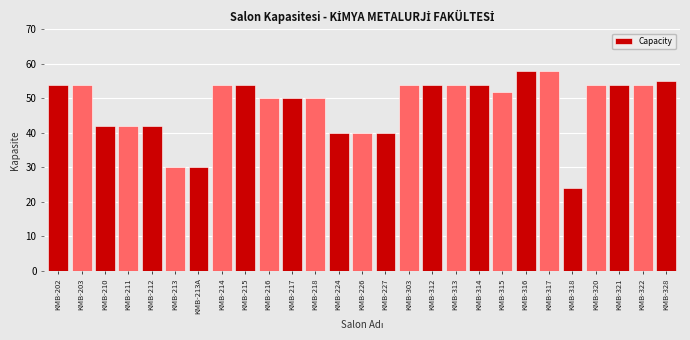

Reading left to right, what are all the values shown in this chart?

54	54	42	42	42	30	30	54	54	50	50	50	40	40	40	54	54	54	54	52	58	58	24	54	54	54	55